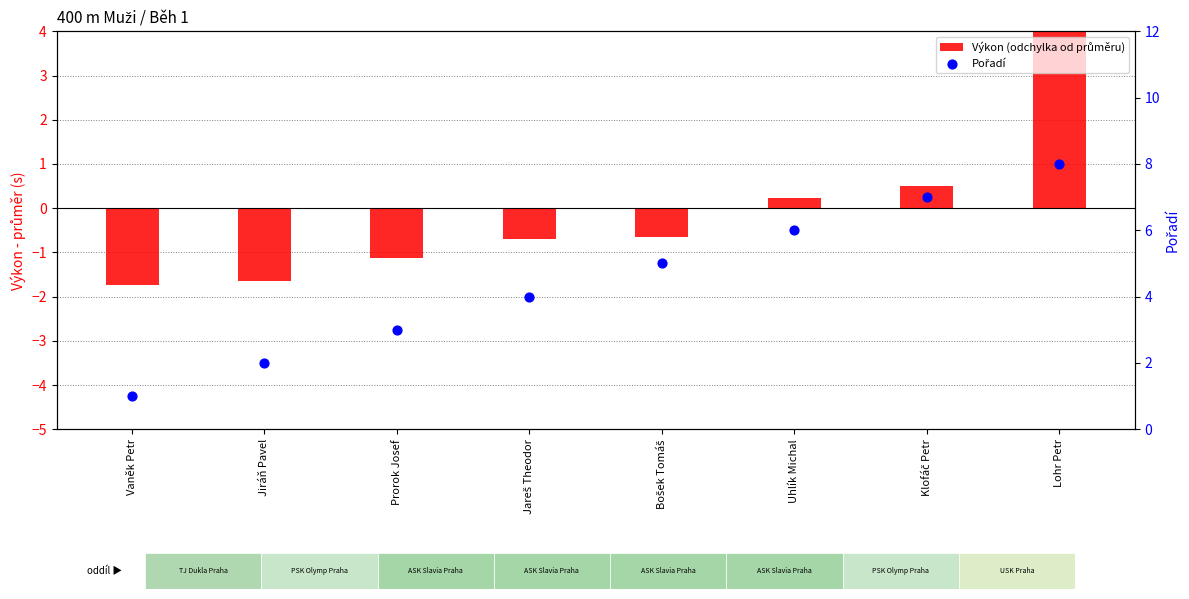

At which category is the sum across all series the highest?

Lohr Petr